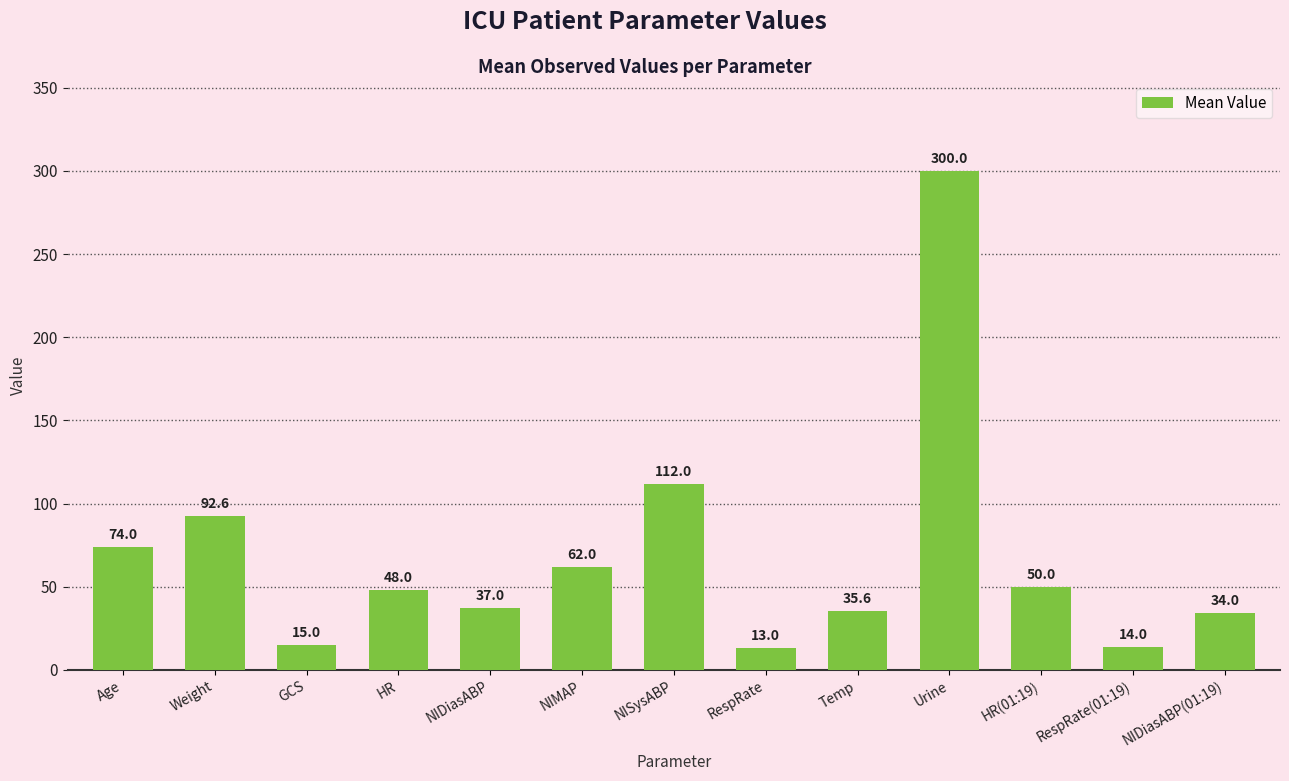

What is the difference between the second highest and minimum values?

99.0